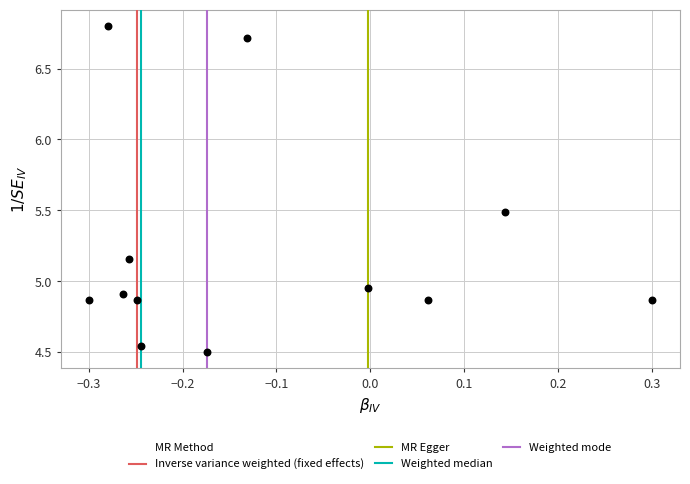

What is the range of X values (max minus min)?

0.6